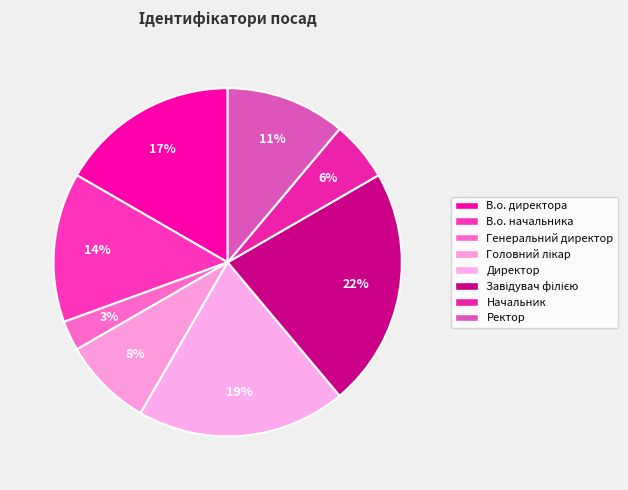

How many slices are in this pie chart?

8